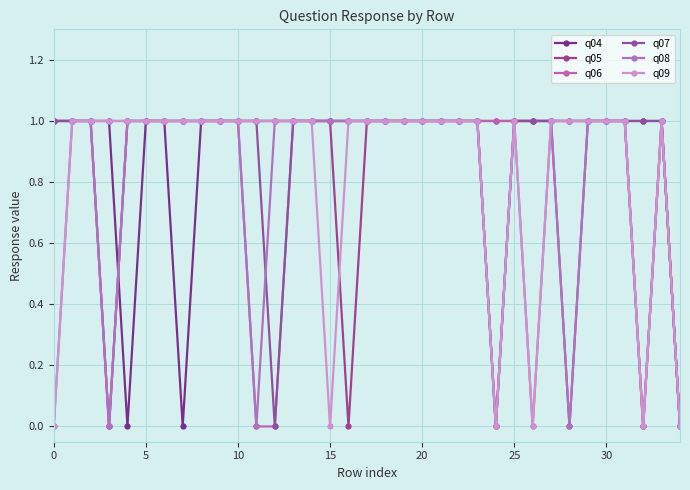

True or false: q08 and q05 cross at least once.

False